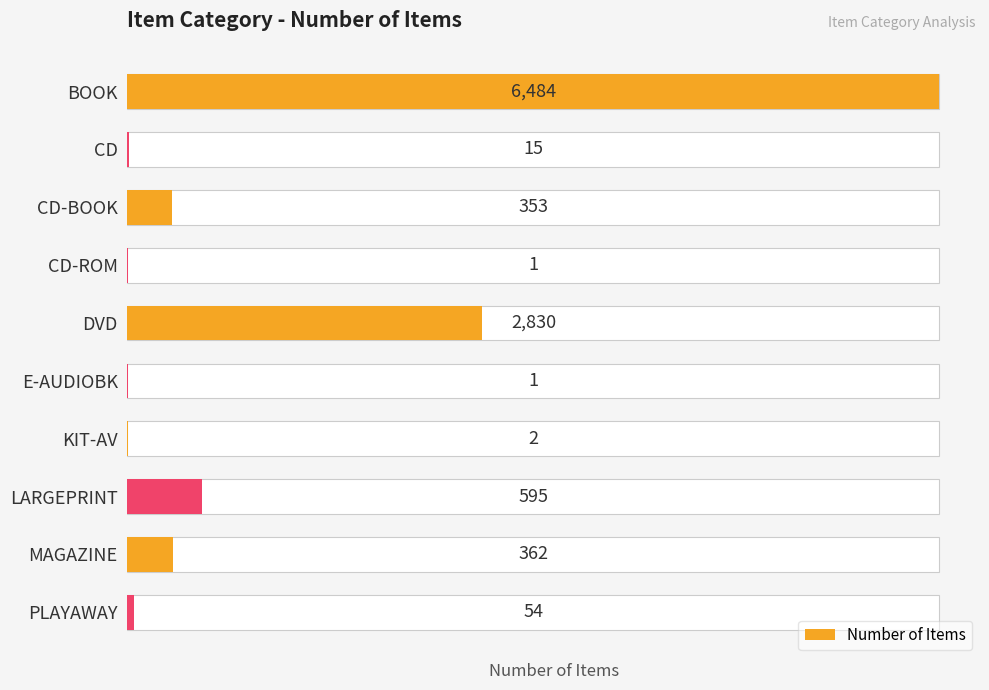

List the labels in order of value, smallest first.

CD-ROM, E-AUDIOBK, KIT-AV, CD, PLAYAWAY, CD-BOOK, MAGAZINE, LARGEPRINT, DVD, BOOK